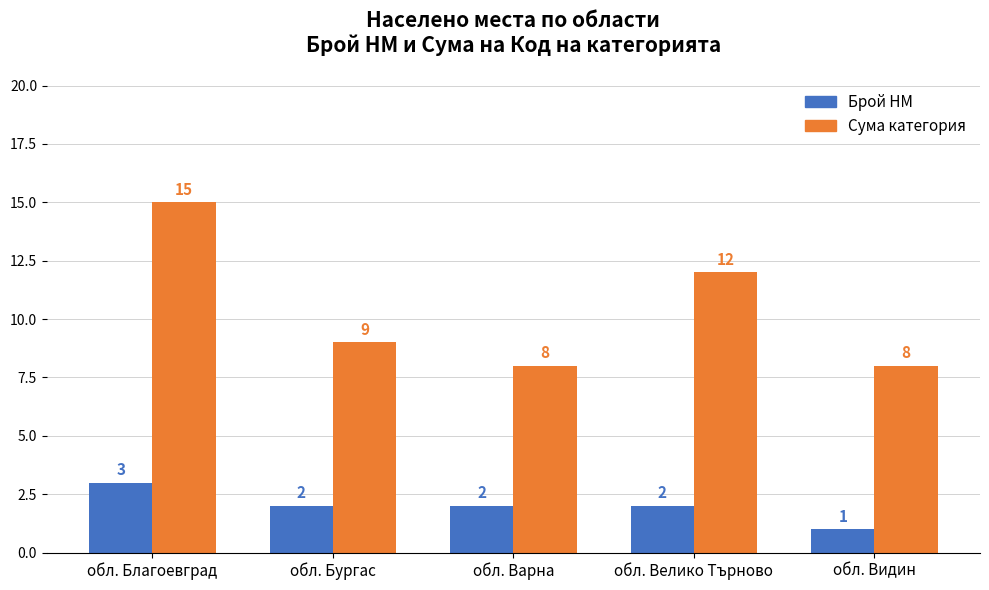

Which series has the largest total across all categories?

Сума категория